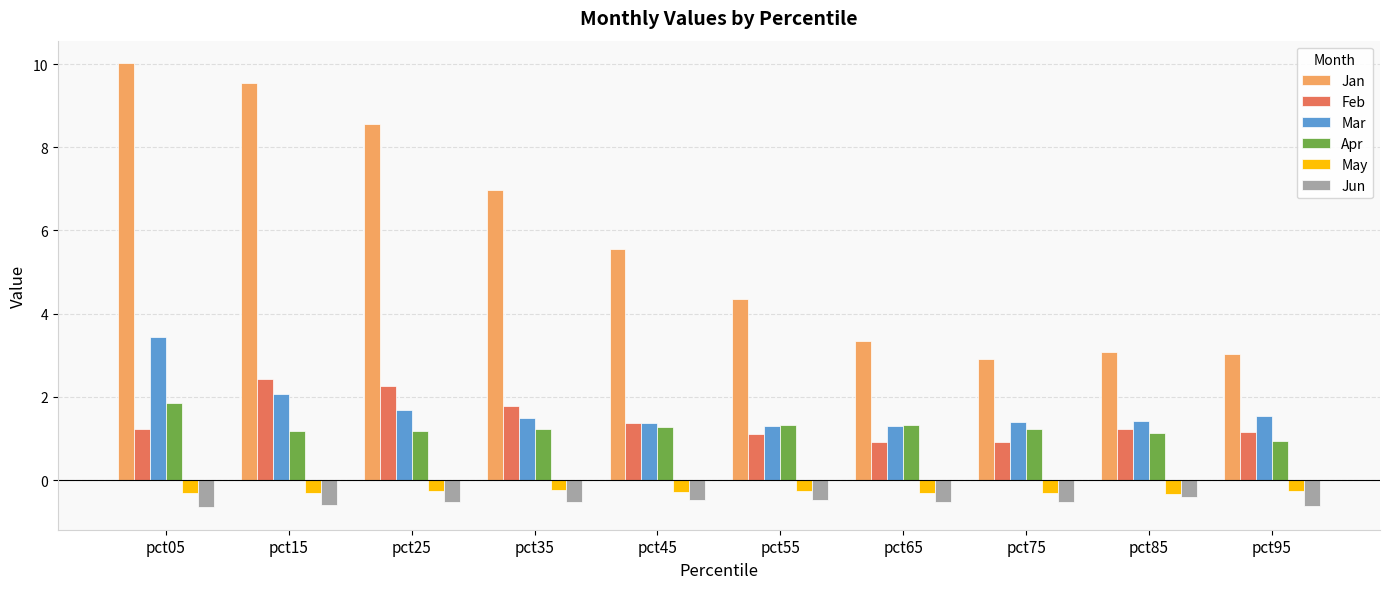

What is the sum of all Jan values?

57.4